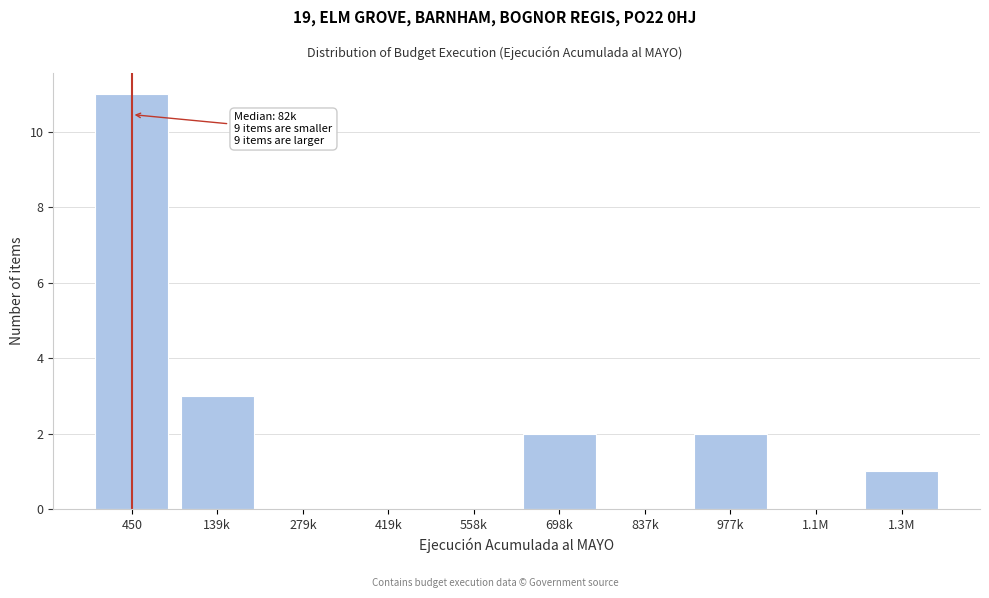

Reading left to right, list all the values displayed in this chart.

450=11	139k=3	279k=0	419k=0	558k=0	698k=2	837k=0	977k=2	1.1M=0	1.3M=1